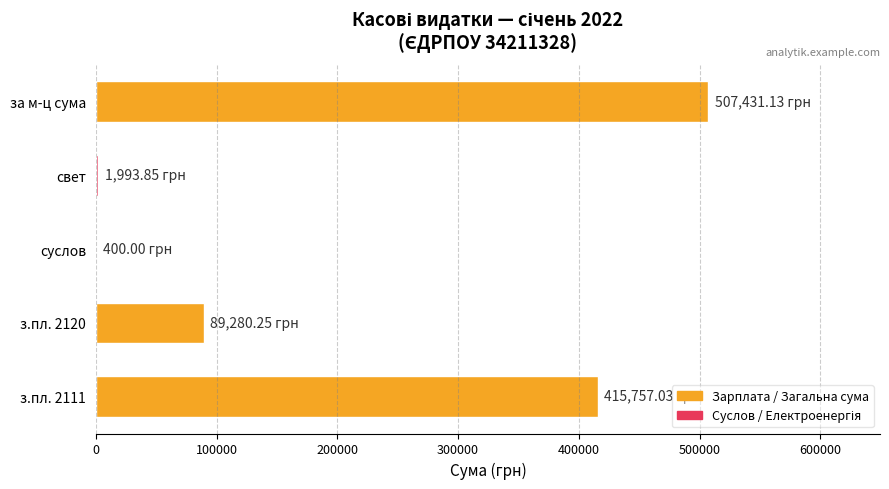

What is the sum of all values?

1014862.3